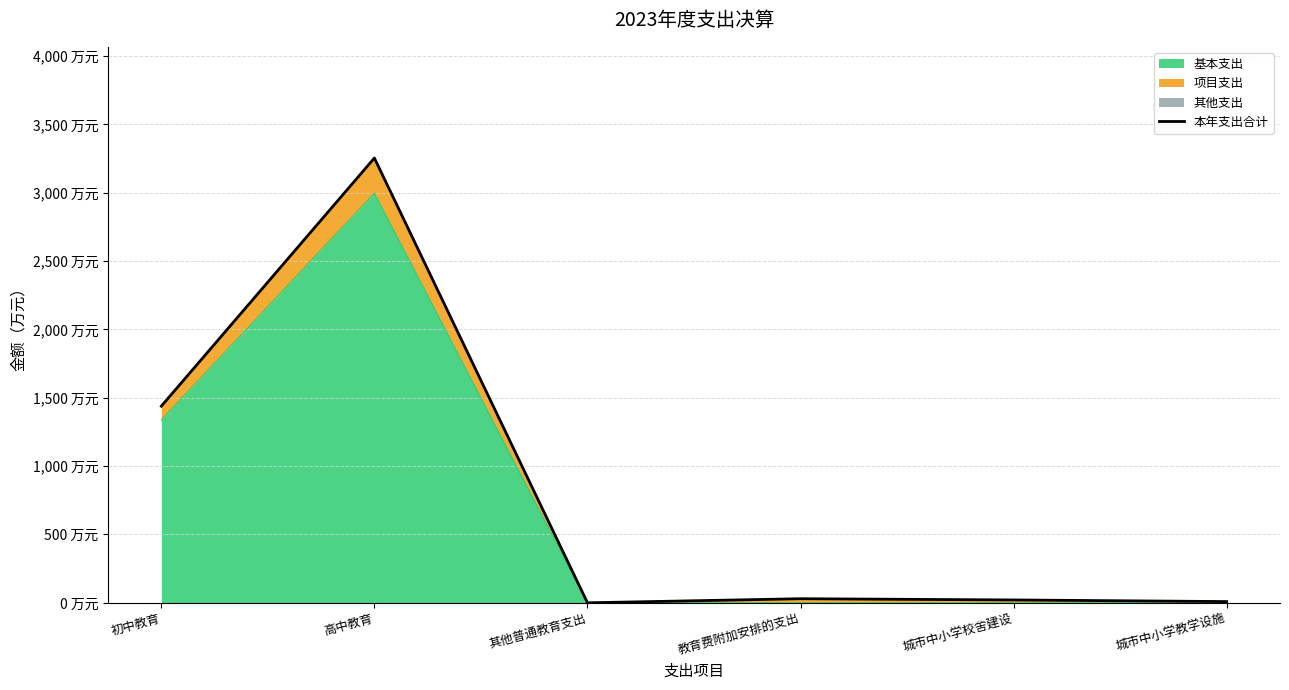

Where is the first local minimum?

其他普通教育支出